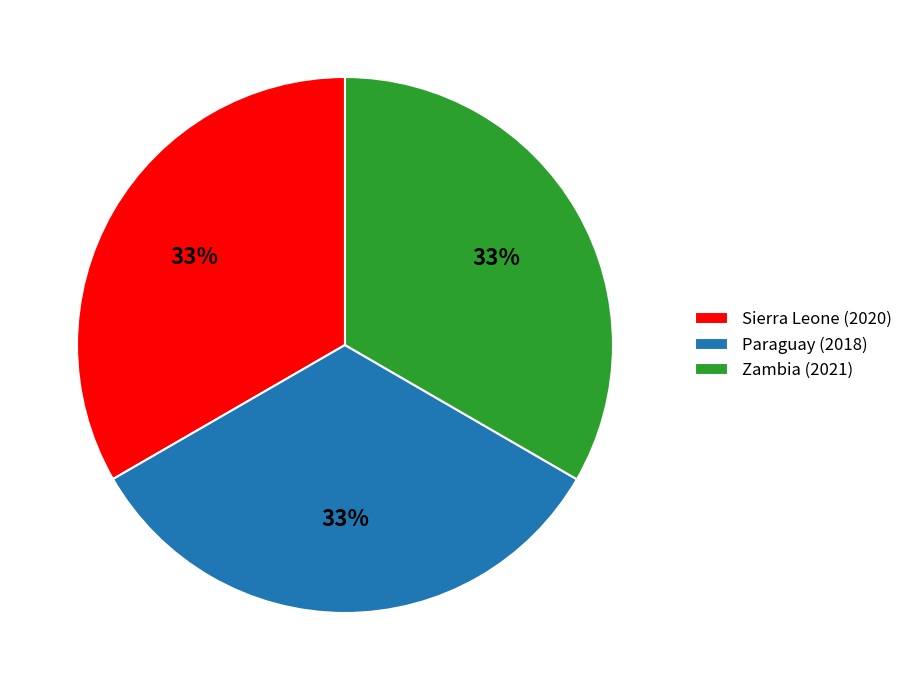

To the nearest percent, what is the average slice percentage?

33%